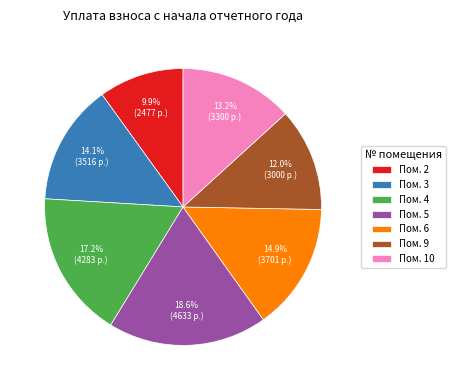

Rank the categories by value from lowest to highest.

Пом. 2, Пом. 9, Пом. 10, Пом. 3, Пом. 6, Пом. 4, Пом. 5